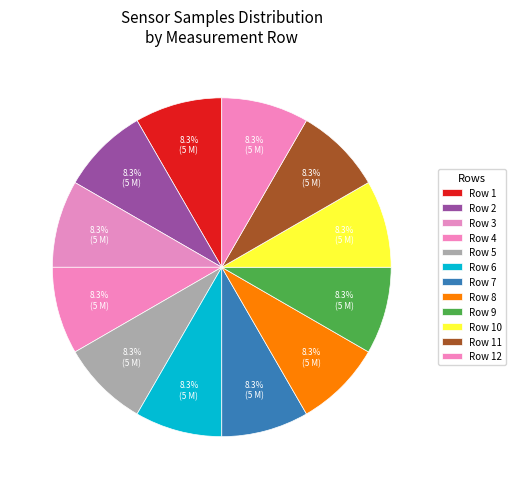

Count the number of slices in the pie.

12